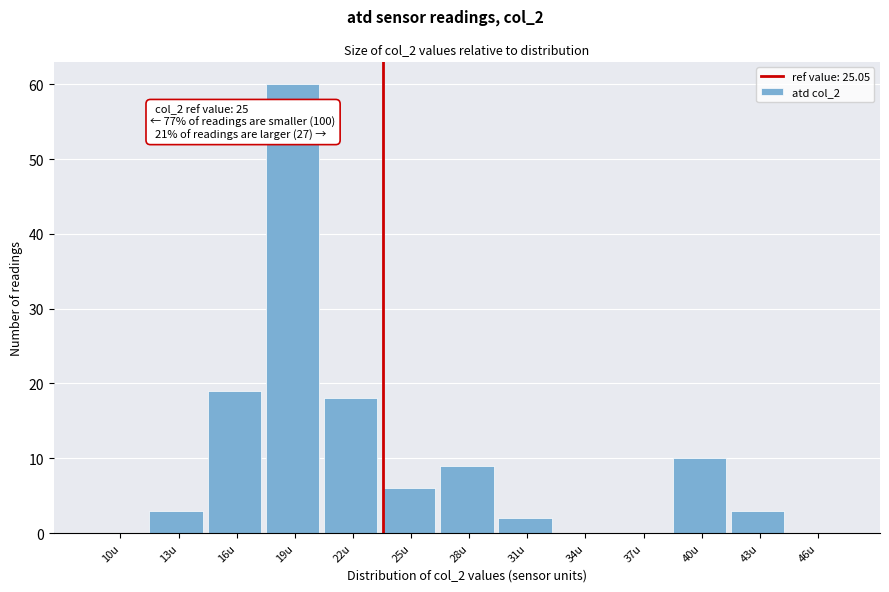

Reading left to right, extract all data points from this chart.

10u=0	13u=3	16u=19	19u=60	22u=18	25u=6	28u=9	31u=2	34u=0	37u=0	40u=10	43u=3	46u=0